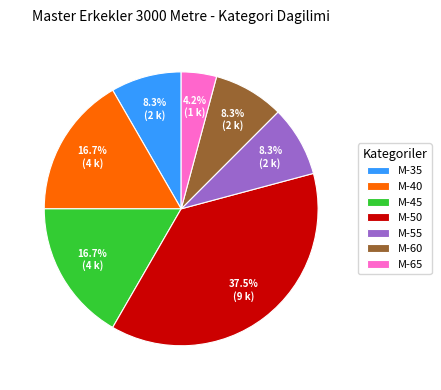

Does M-55 represent more than half of the total?

No